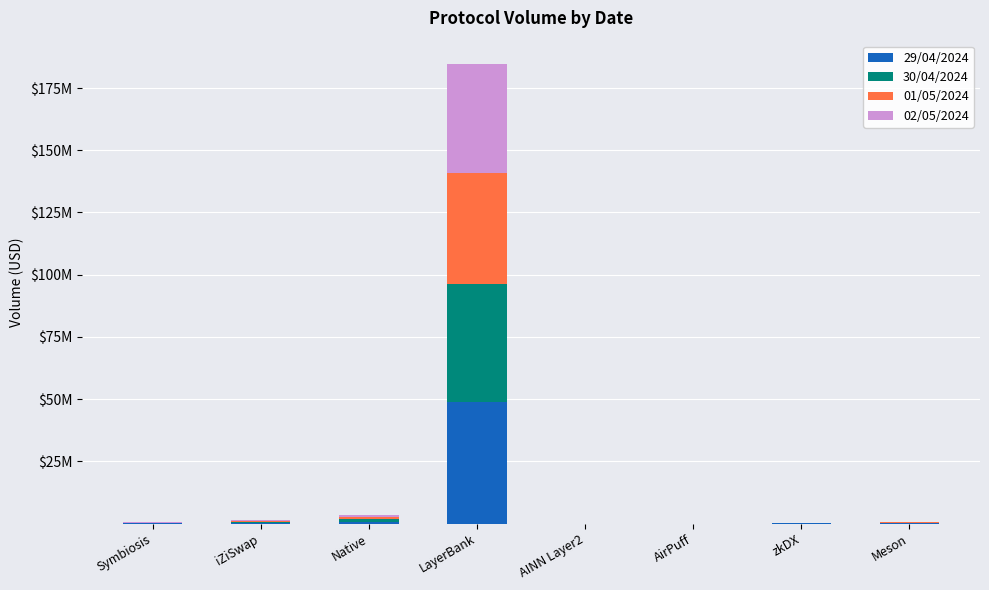

The 01/05/2024 series shows 25409.1 at zkDX. True or false?

True